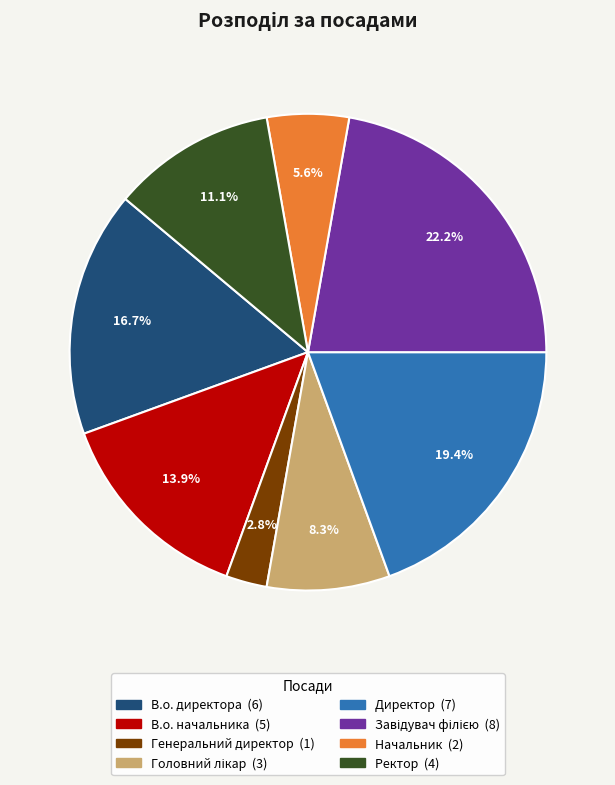

How many slices are in this pie chart?

8